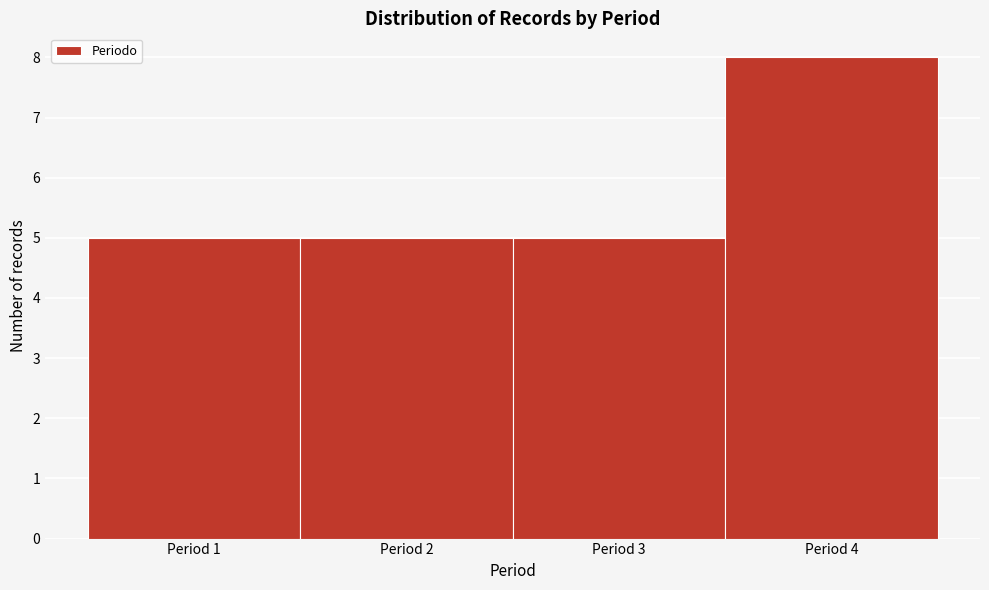

Reading left to right, transcribe this chart: for each bar, give the range it covers on the x-axis and its height. The values are not printed on the chart, so give them approximately, as read against the axis.

0.5 to 1.5: 5
1.5 to 2.5: 5
2.5 to 3.5: 5
3.5 to 4.5: 8